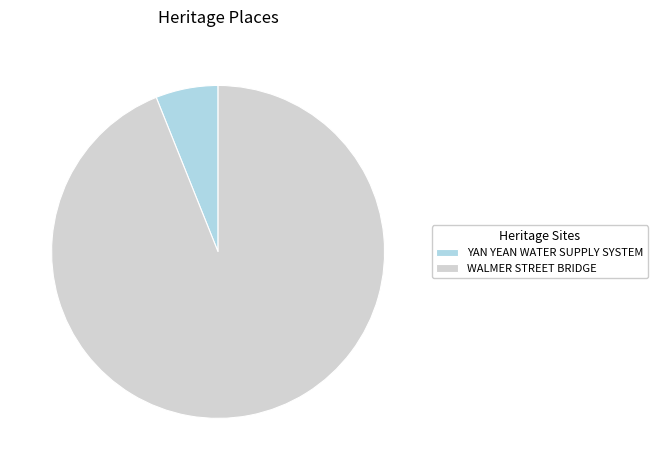

True or false: YAN YEAN WATER SUPPLY SYSTEM accounts for 6% of the total.

True